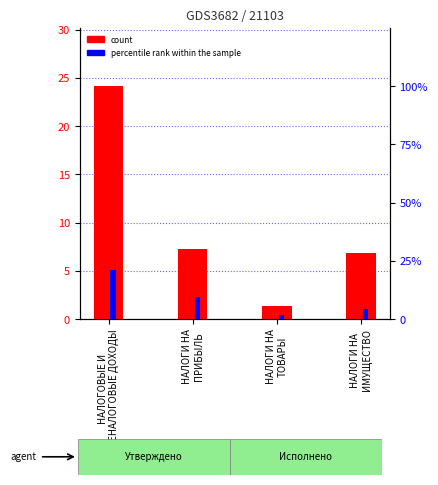

What is the difference between the highest and lowest values at НАЛОГИ НА
ПРИБЫЛЬ?

2.3